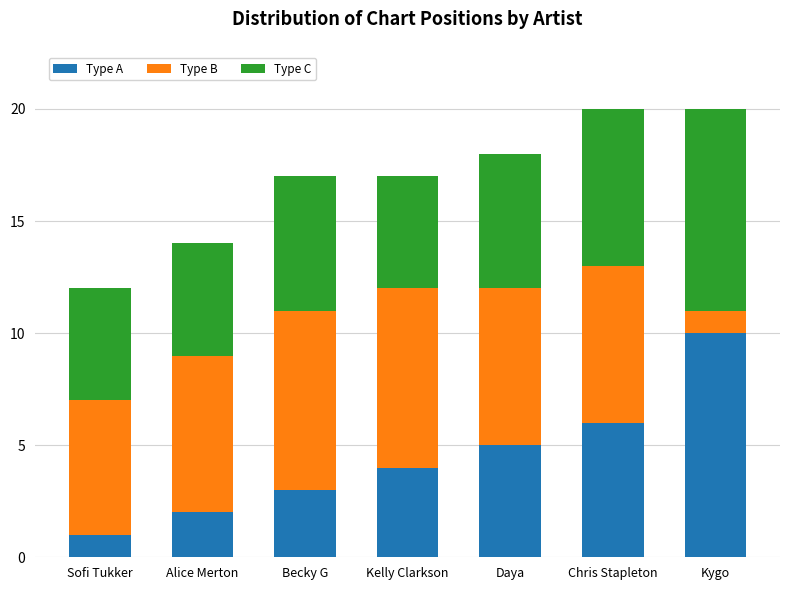

At which label does Type A reach its minimum?

Sofi Tukker